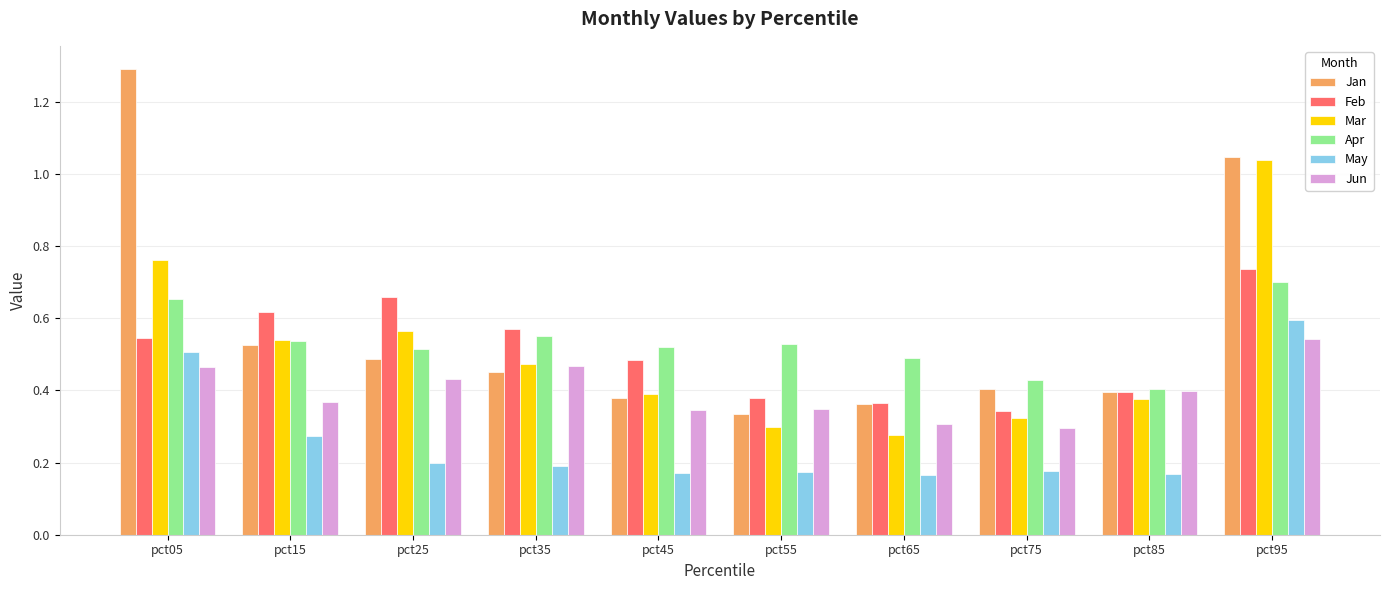

Which series has the largest range (max minus min)?

Jan